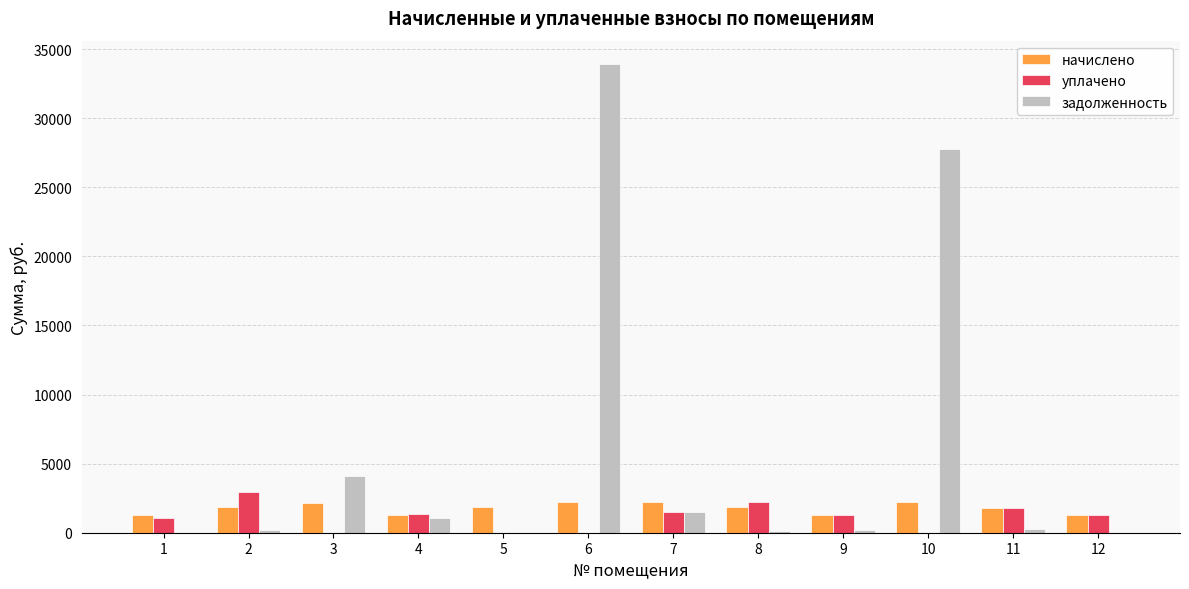

Which series has the widest spread of values?

задолженность